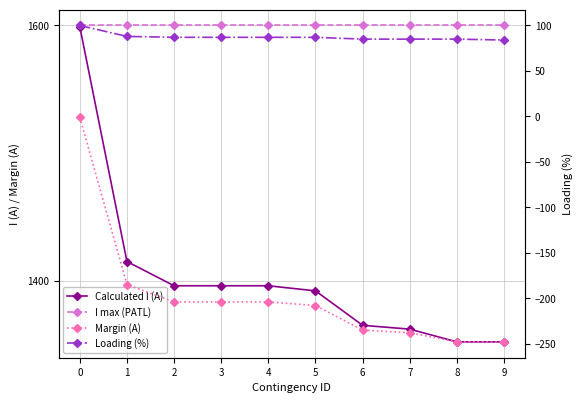

At how many categories does at least one series exceed 1093?

10